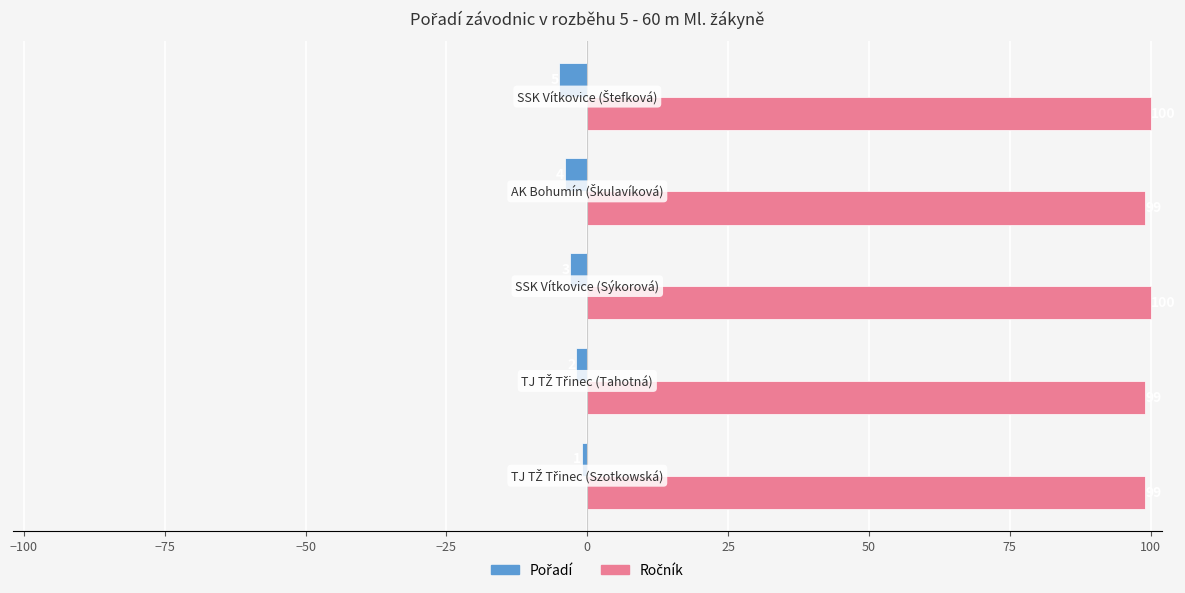

At how many categories does at least one series exceed 0?

5